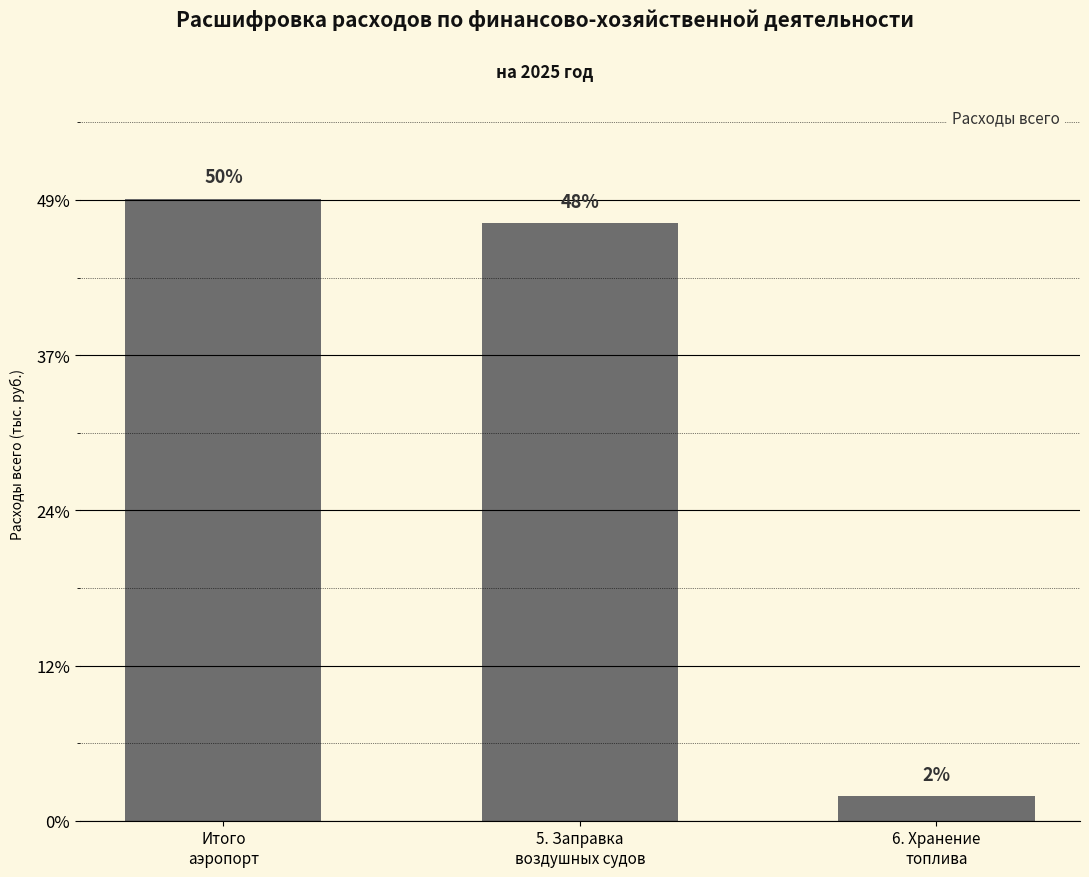

Does the chart contain any negative values?

No